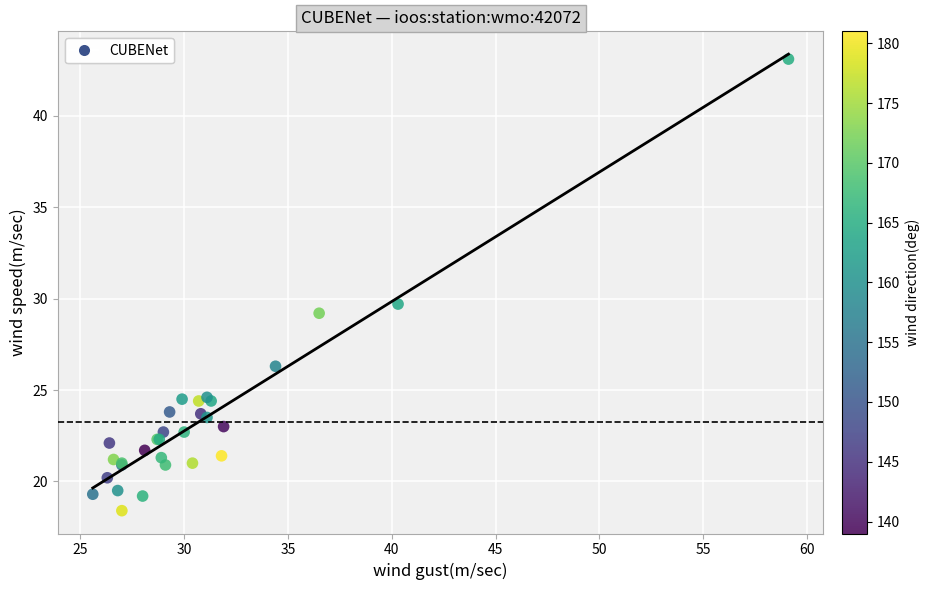

What Y value in the scatter plot is closest to 30?

29.7